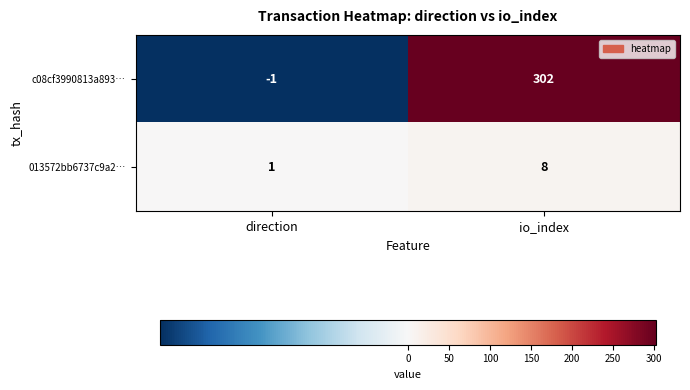

Is the value of c08cf3990813a893… at io_index greater than the value of 013572bb6737c9a2… at io_index?

Yes